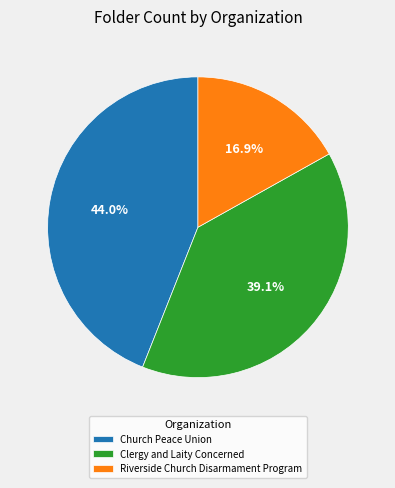

What is the smallest slice in the pie chart?

Riverside Church Disarmament Program